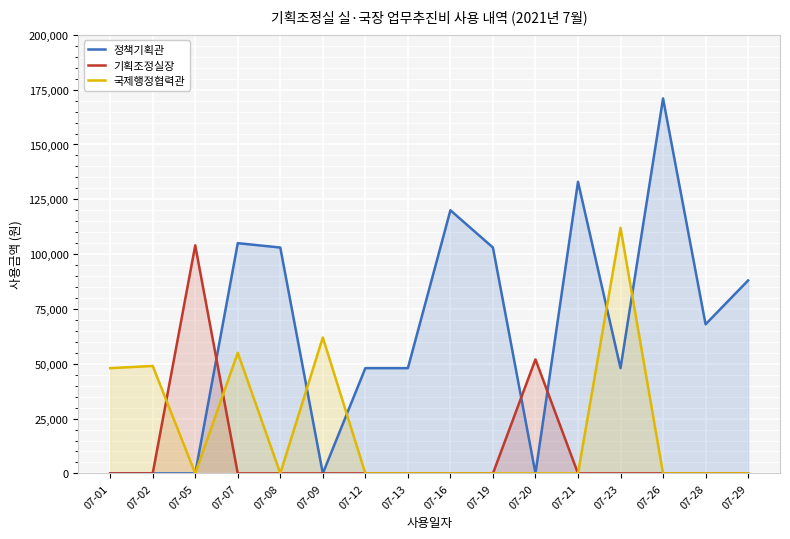

What is the total value across all series at 07-19?

103000